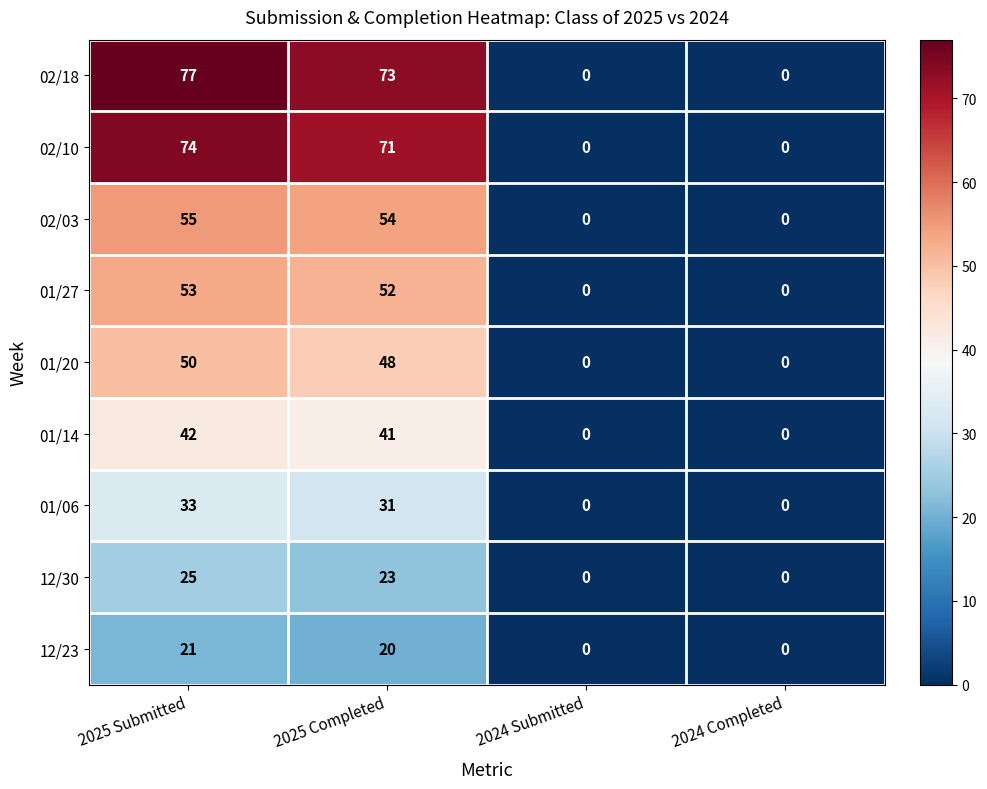

Which category has the highest value across all series?

2025 Submitted